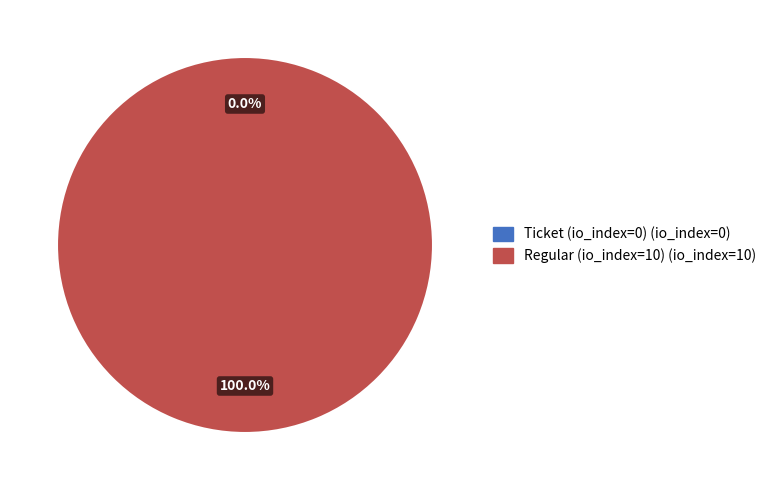

What is the smallest slice in the pie chart?

Ticket (io_index=0)